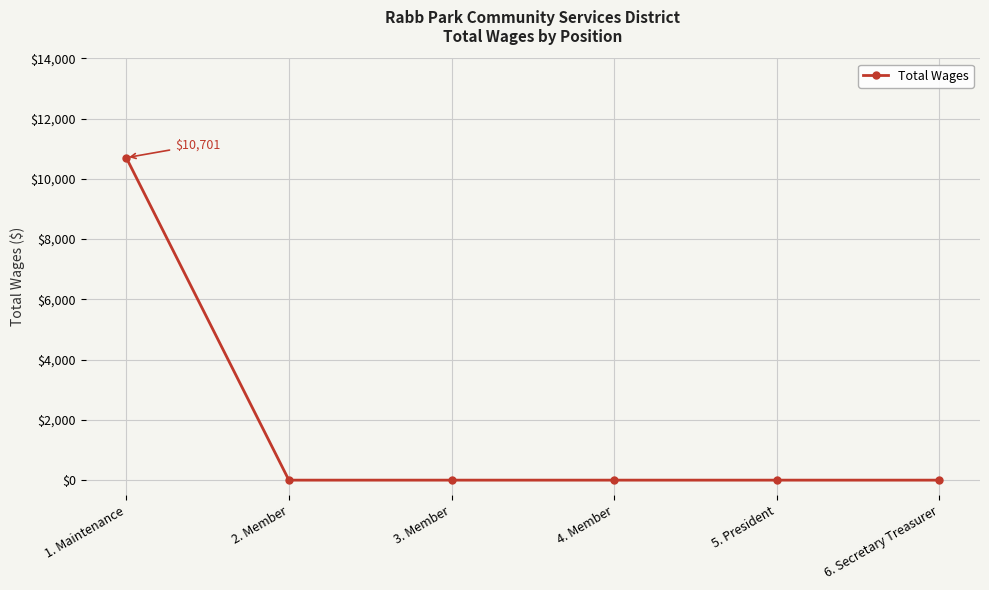

Reading left to right, extract all data points from this chart.

10701	0	0	0	0	0